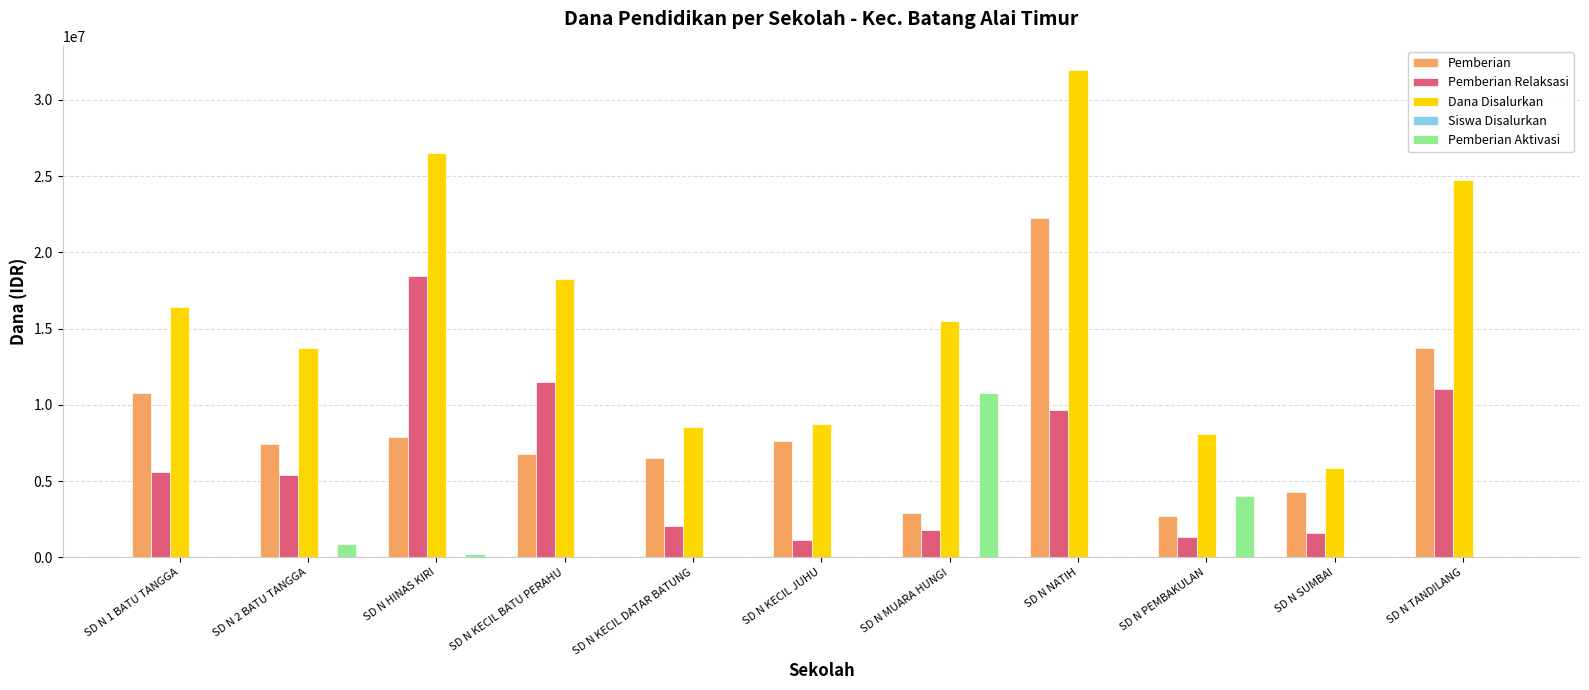

Which category has the highest value across all series?

SD N NATIH